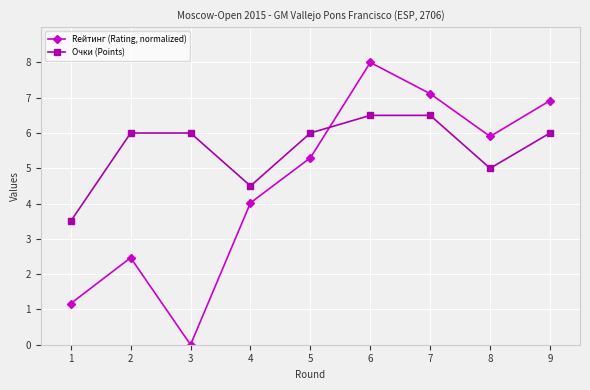

Does the chart have visible grid lines?

Yes